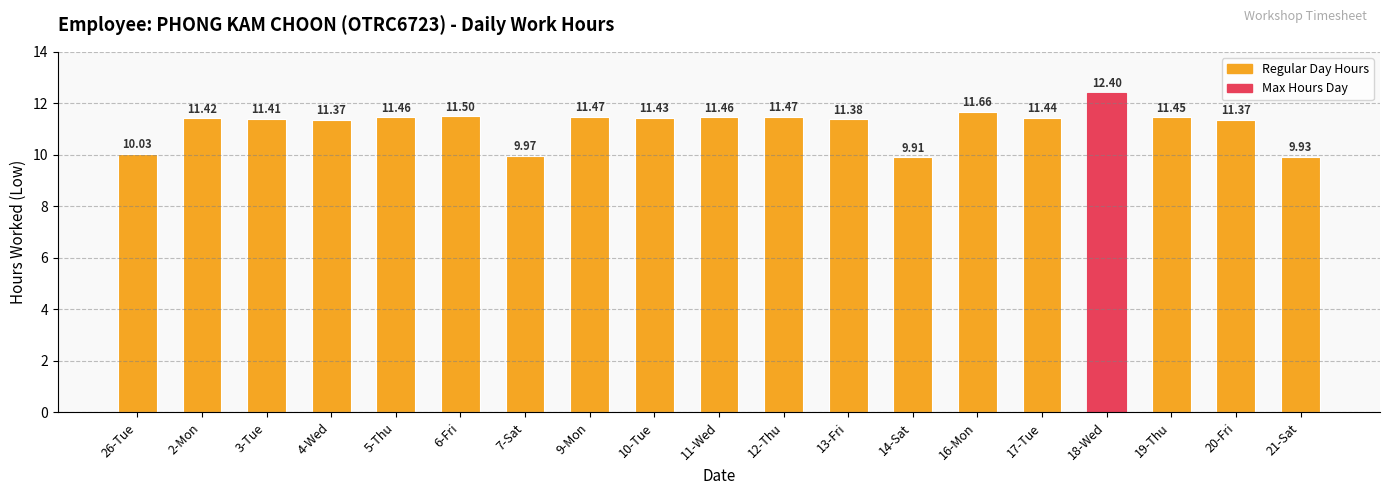

What is the change in value from 2-Mon to 21-Sat?

-1.5